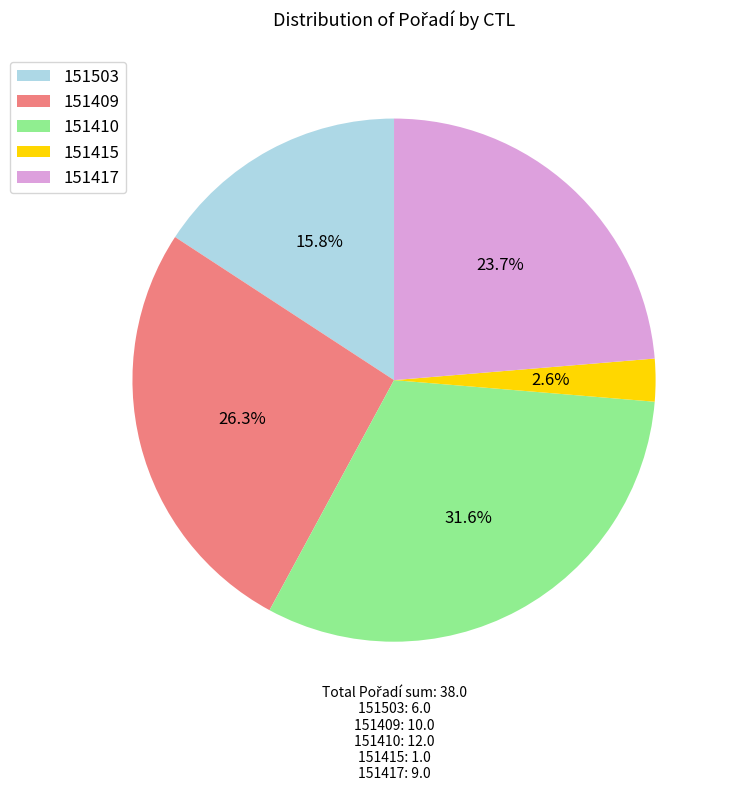

Is the sum of 151410 and 151415 greater than half?

No